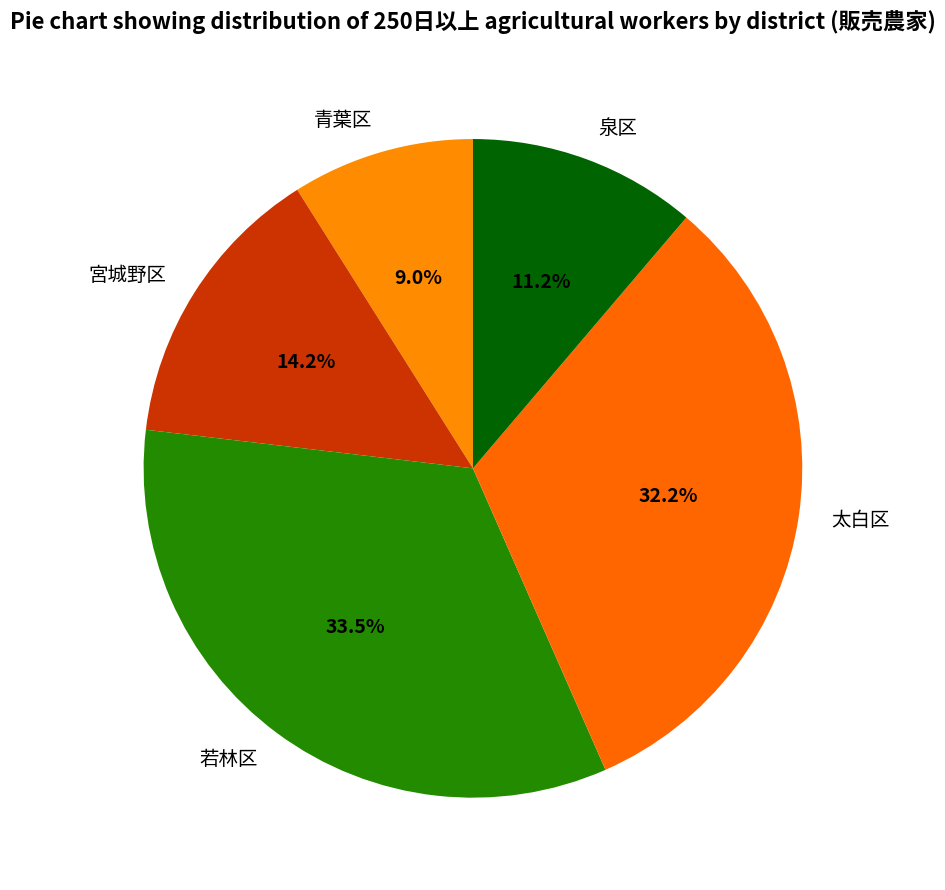

Between 宮城野区 and 青葉区, which is larger?

宮城野区